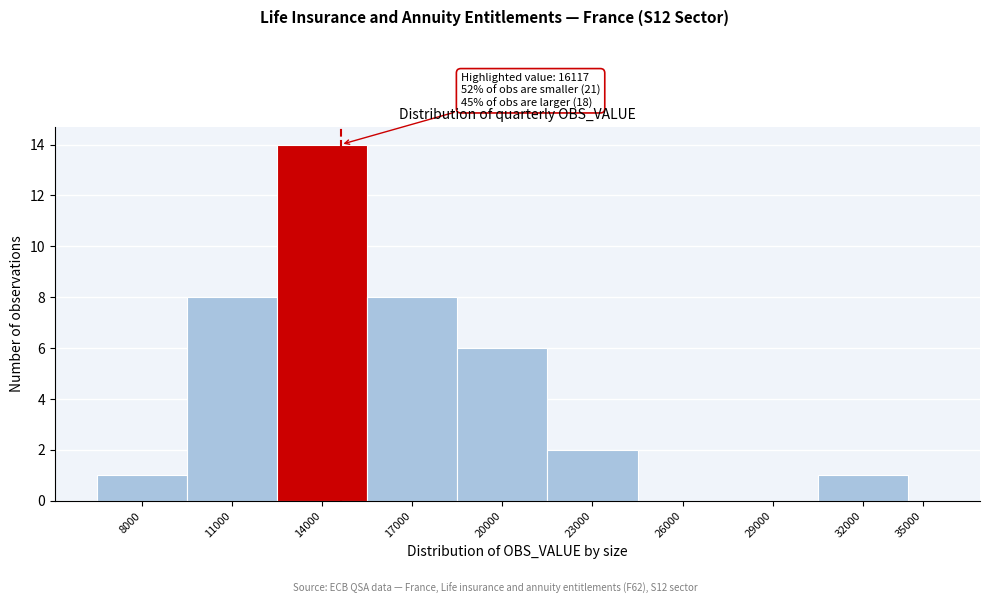

Reading right to left, extract all data points from this chart.

35000=0	32000=1	29000=0	26000=0	23000=2	20000=6	17000=8	14000=14	11000=8	8000=1